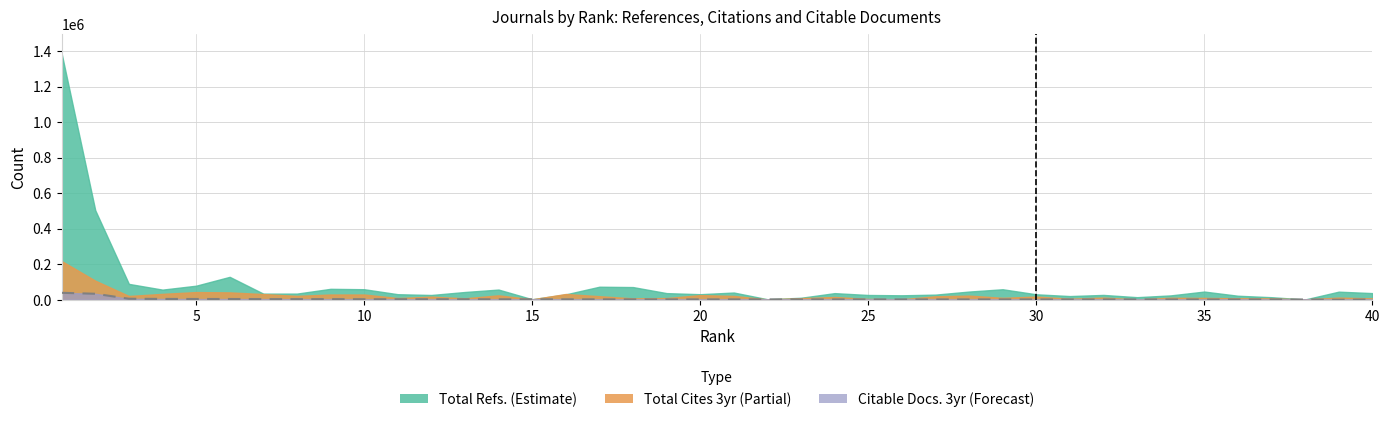

Where does the Citable Docs. (3years) series first go above 2099?

1